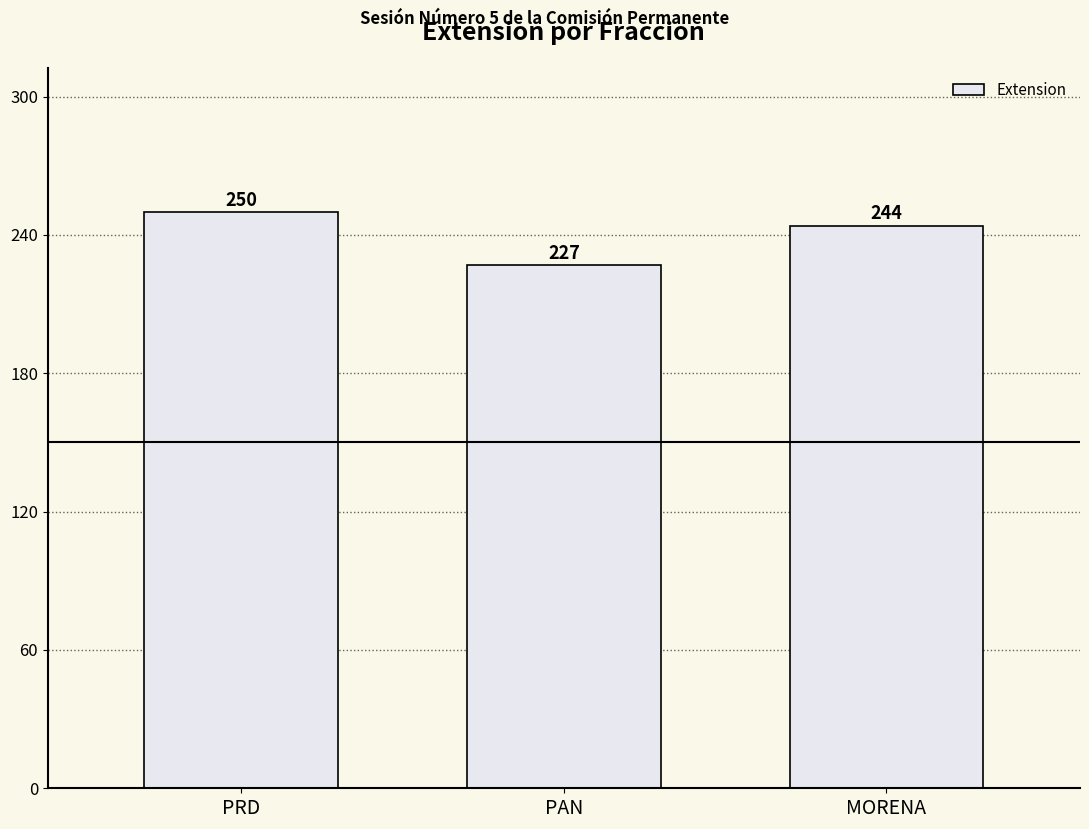

How many bars are there in total?

3